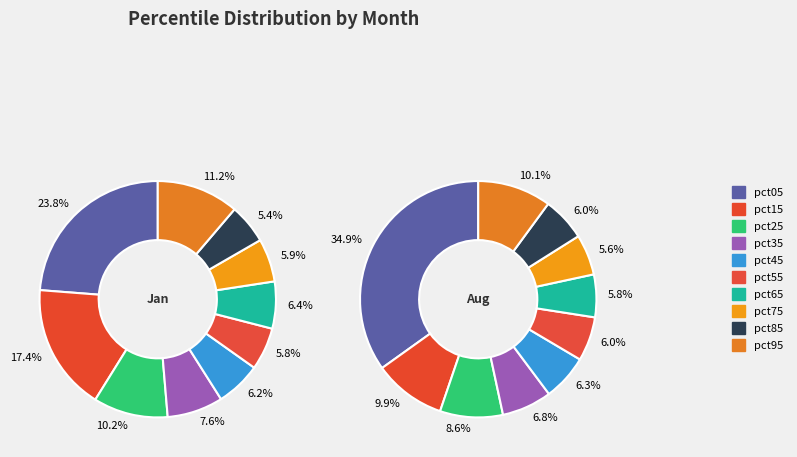

What percentage do pct15 and pct35 together represent?

25.0%